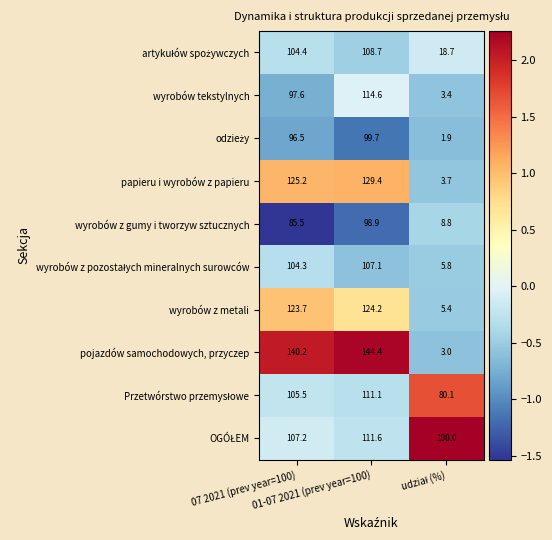

Which series has the largest range (max minus min)?

pojazdów samochodowych, przyczep